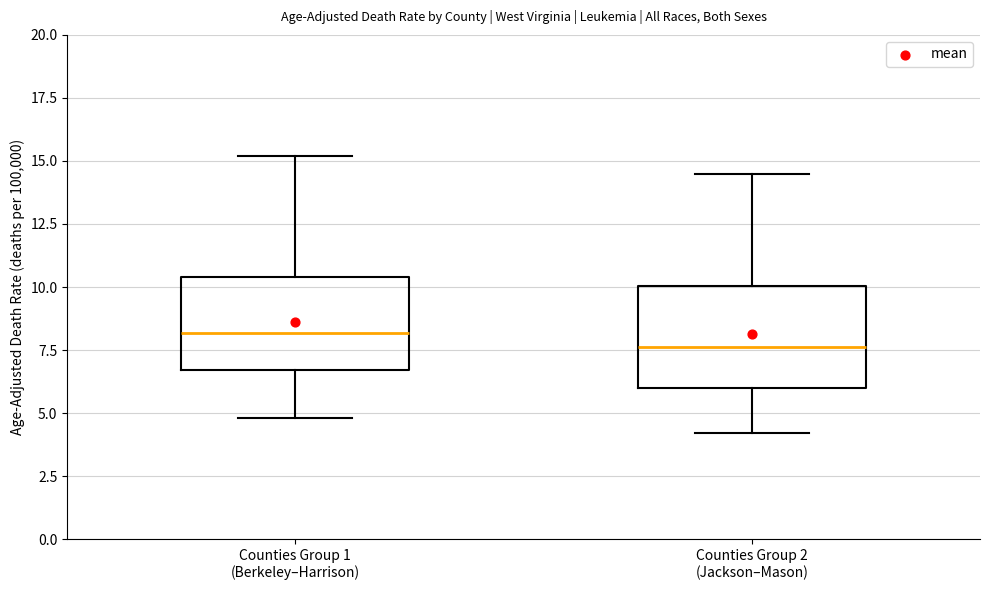

Reading left to right, read every box against the y-axis: the position of its median line, the range the box covers, and the ends of its whiskers. The values are not printed on the chart, so give them approximately, as read against the axis.

Counties Group 1 (Berkeley–Harrison): median 8.0, box 6.5 to 10.5, whiskers 5.0 to 15.0
Counties Group 2 (Jackson–Mason): median 7.5, box 6.0 to 10.0, whiskers 4.0 to 14.5